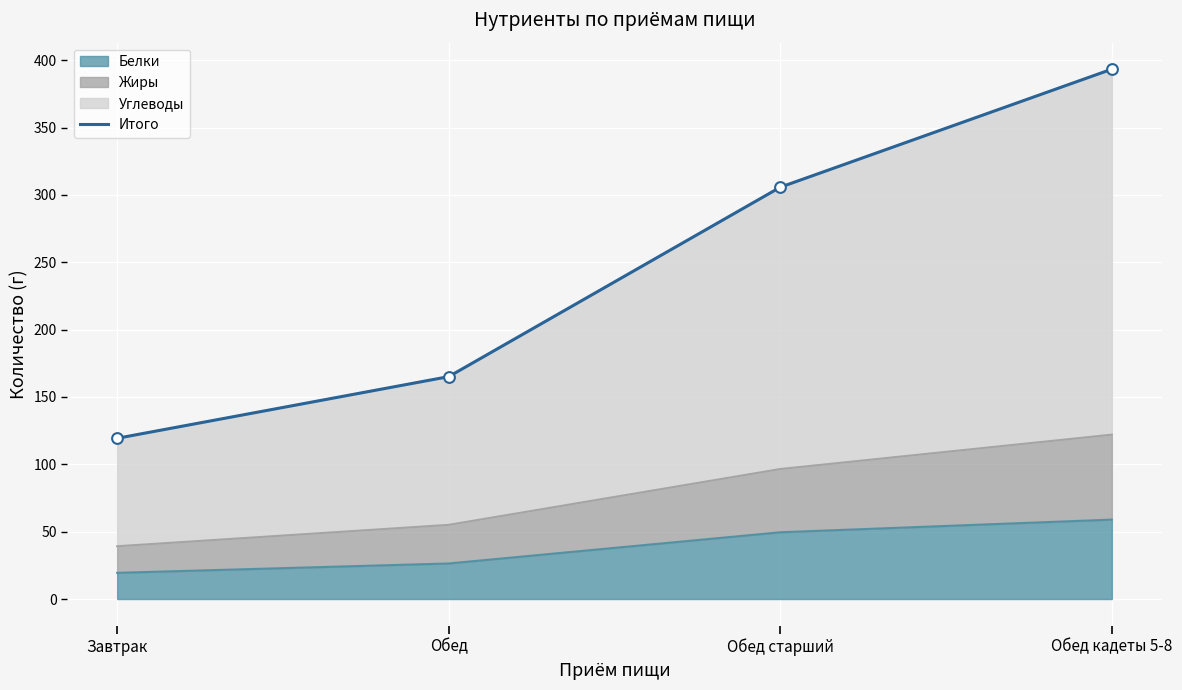

Between Обед and Обед кадеты 5-8, which is larger?

Обед кадеты 5-8